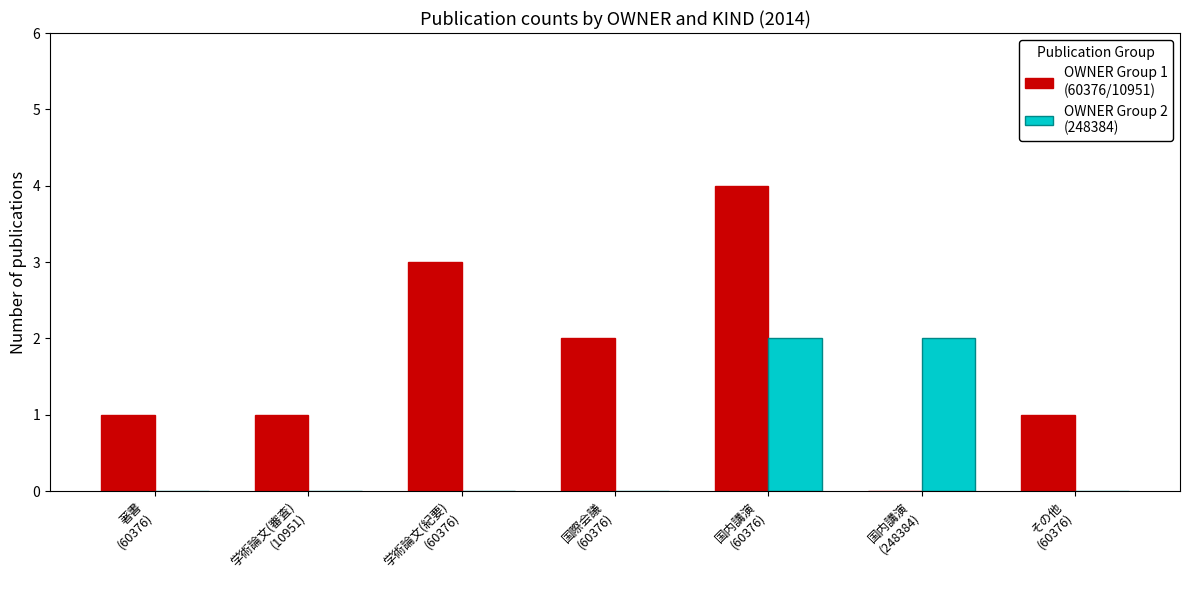

What is the maximum value shown in the chart?

4